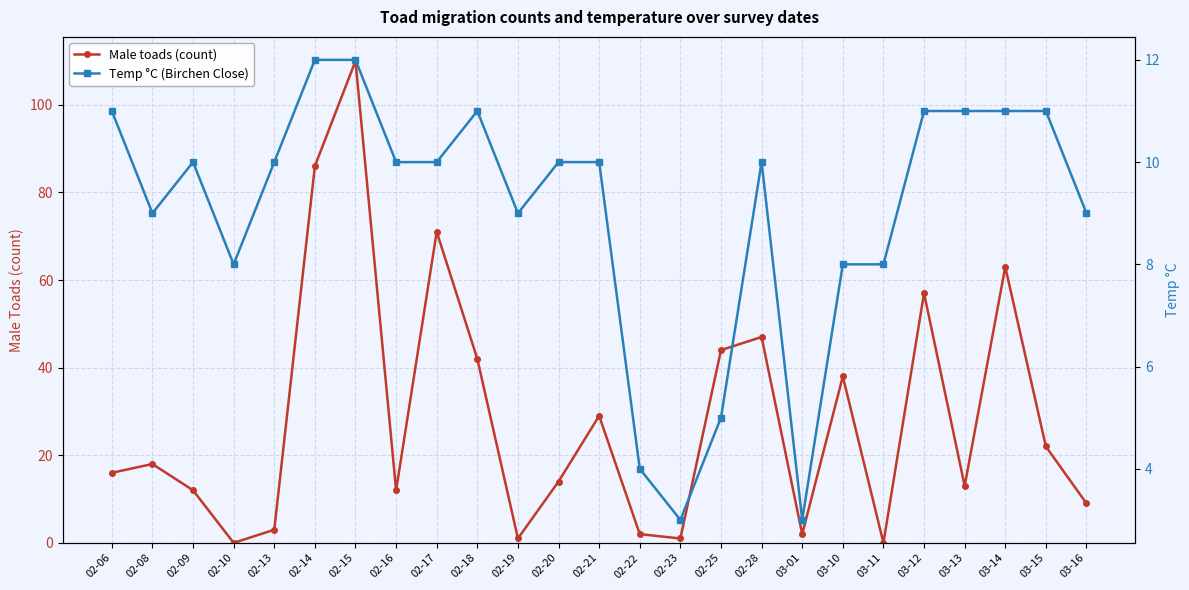

True or false: Temp °C (Birchen Close) has more than 1 points higher than both neighbors.

True